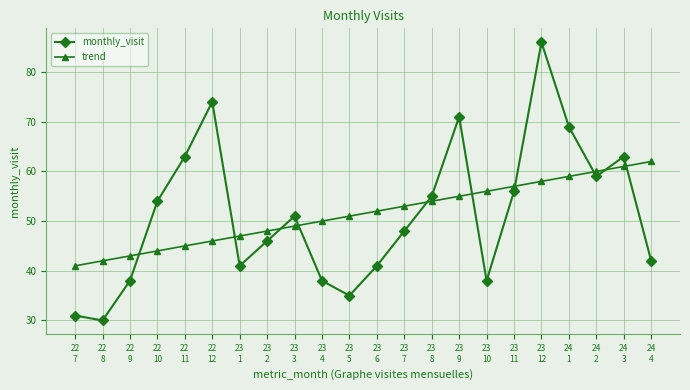

What is the maximum value shown in the chart?

86